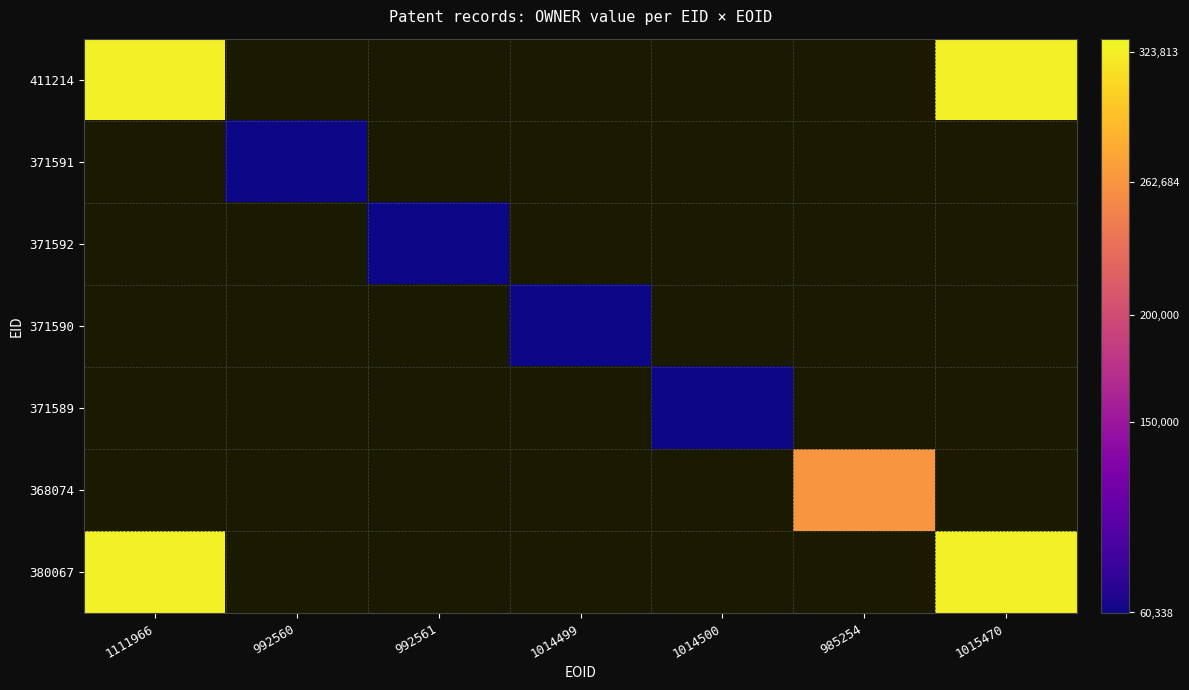

Where is 411214 nearest to the value 323813?

1111966